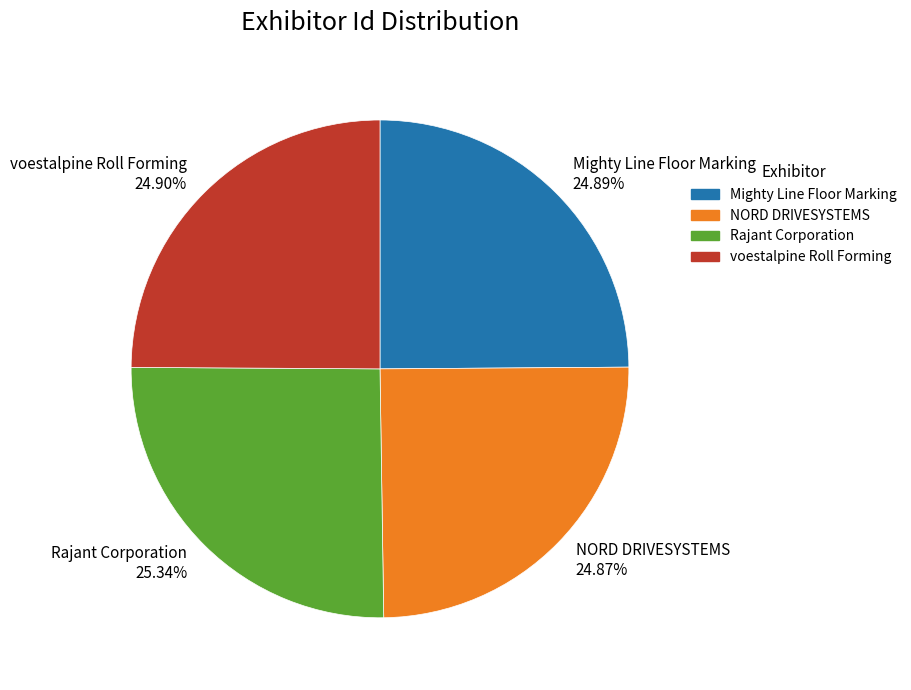

To the nearest percent, what portion does Mighty Line Floor Marking represent?

25%